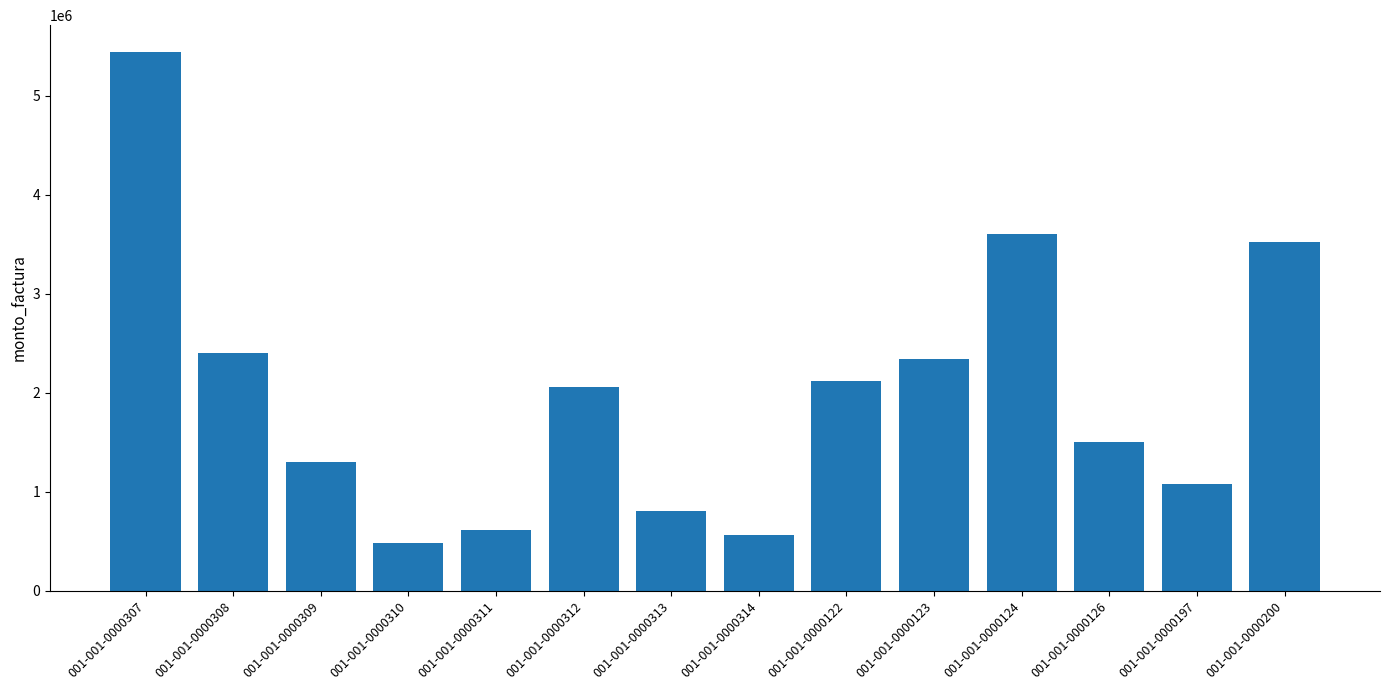

At which label does the data first exceed 2060000?

001-001-0000307